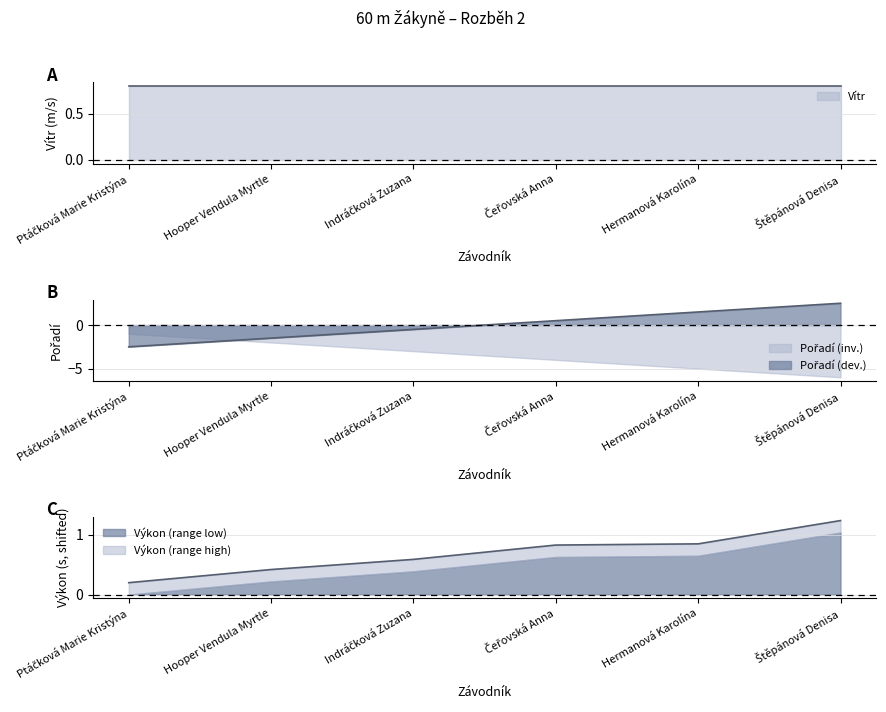

At how many categories does at least one series exceed 2?

1